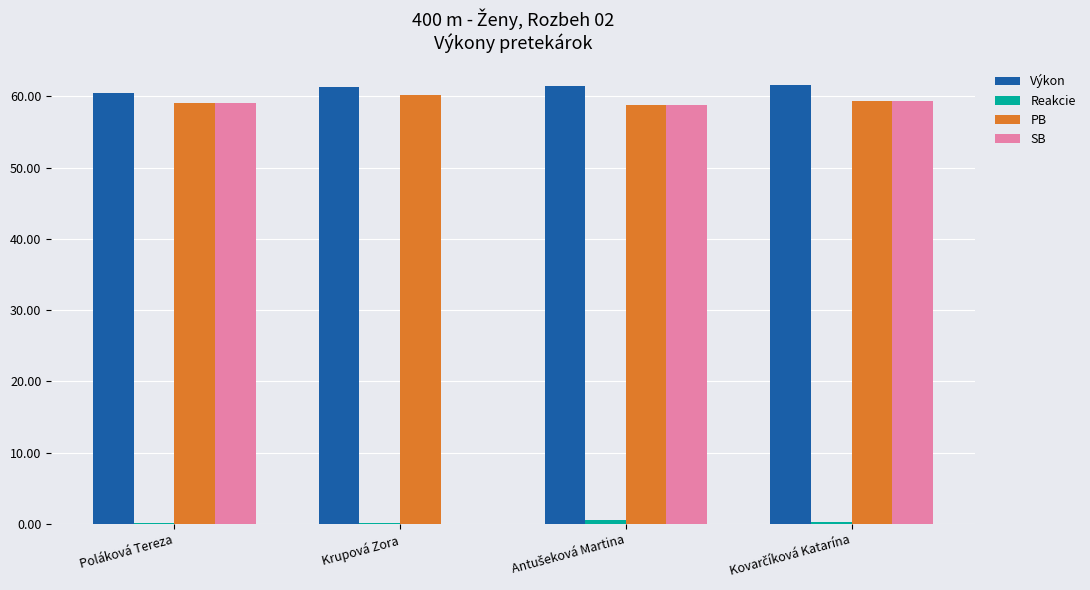

What is the sum of all PB values?

237.4